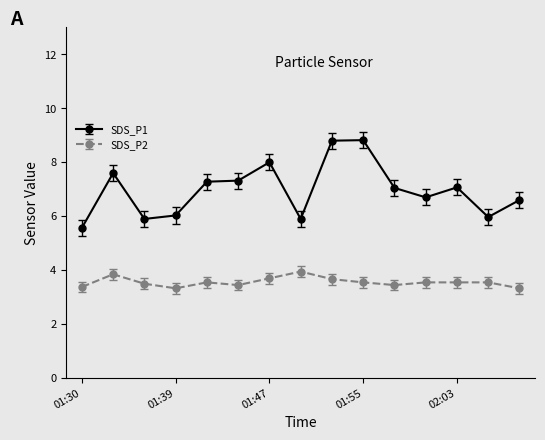

True or false: SDS_P2 and SDS_P1 intersect in this chart.

False